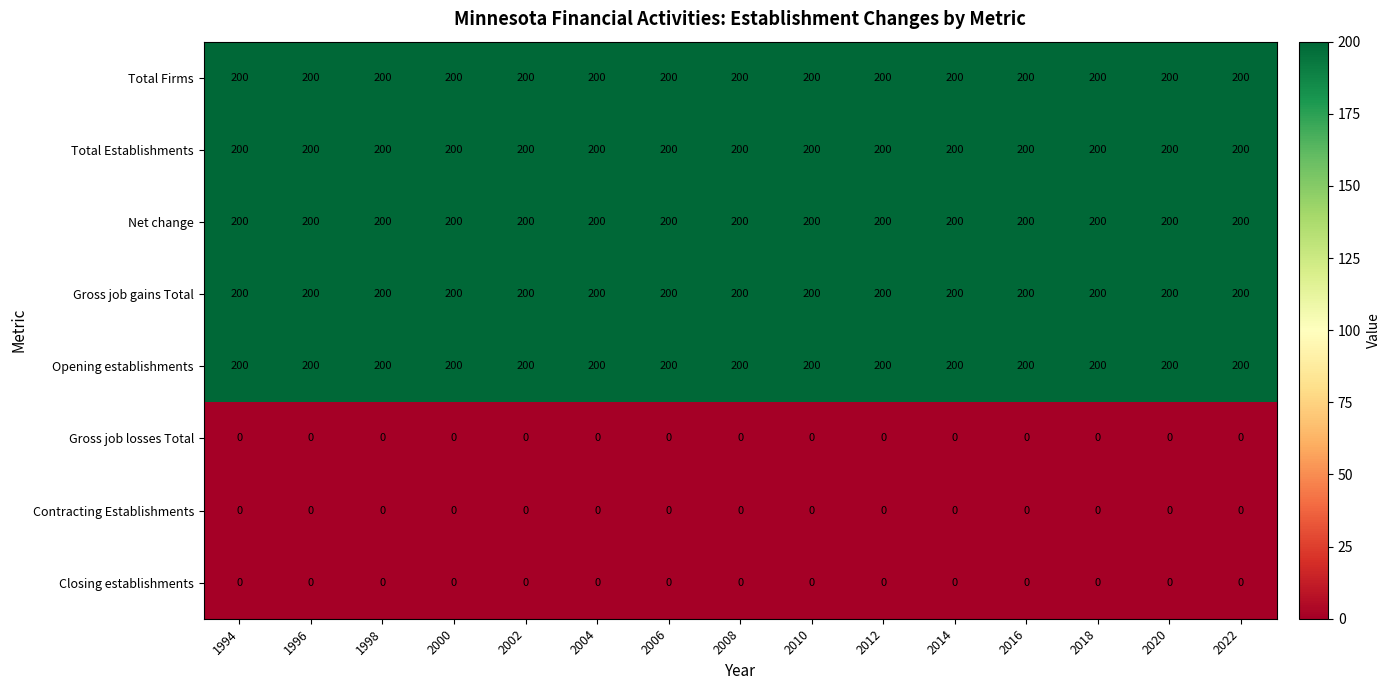

What is the sum of all Gross job gains Total values?

3000